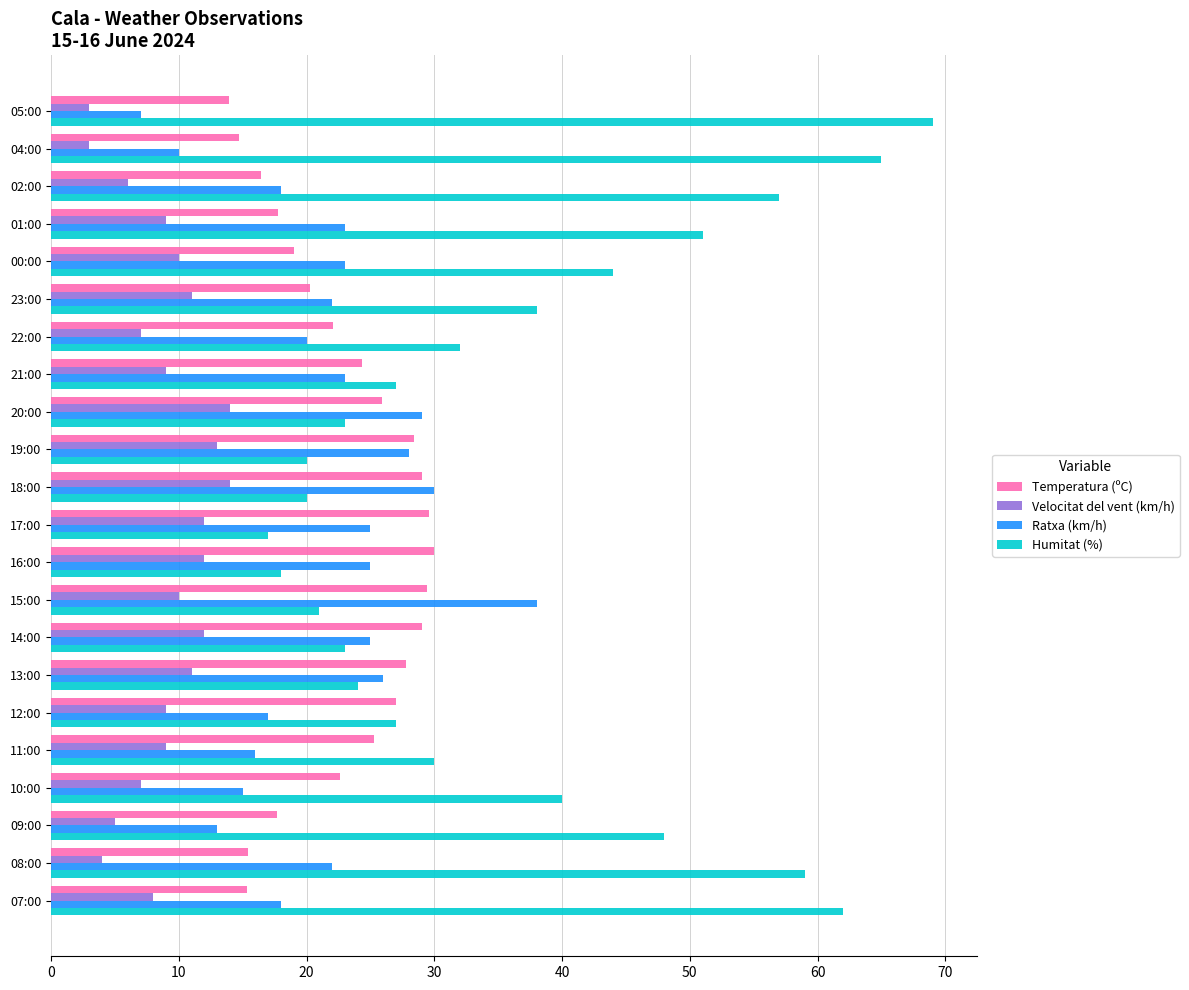

The Ratxa (km/h) series shows 23.0 at 01:00. True or false?

True